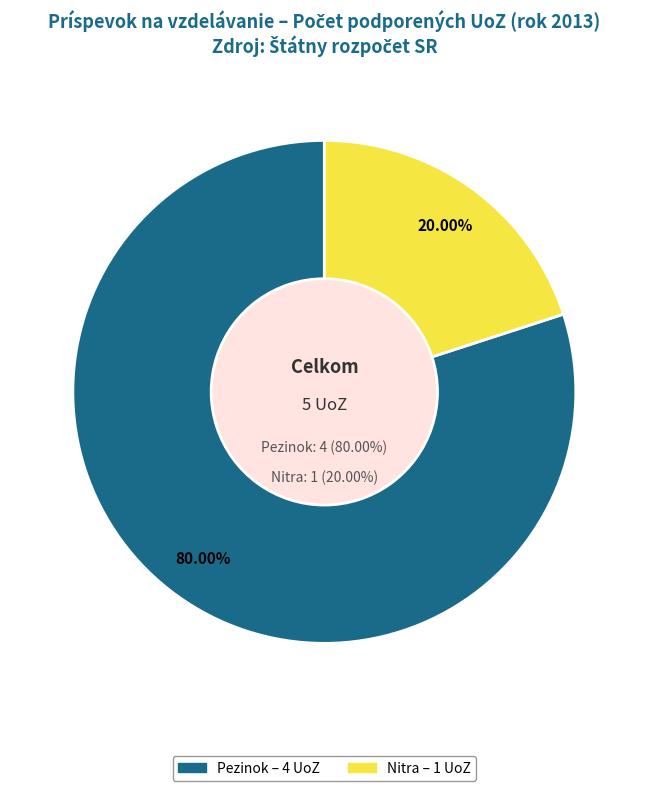

Which slice is the largest?

Pezinok